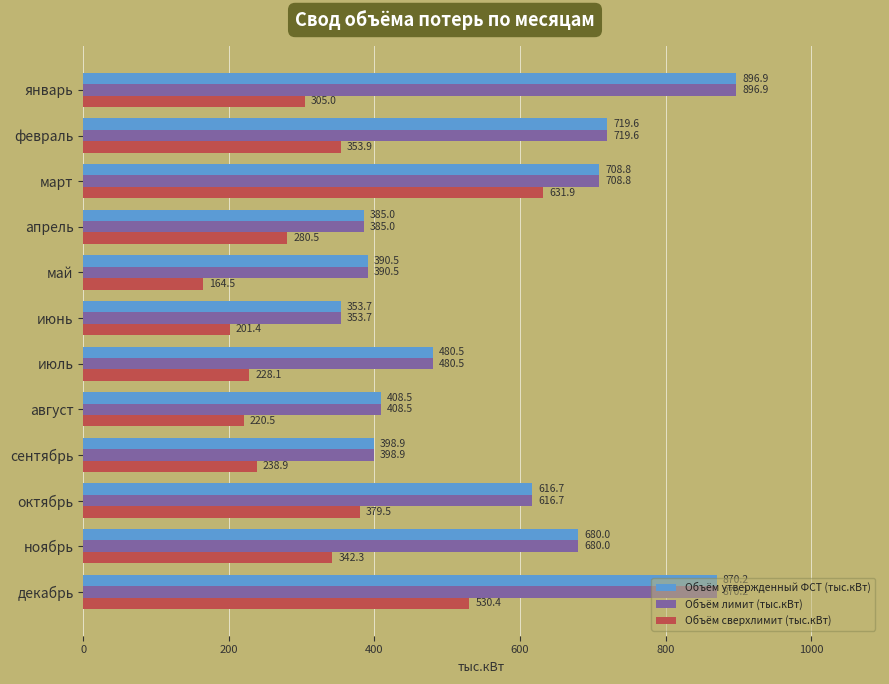

What is the sum of the Объём утвержденный ФСТ (тыс.кВт) values at август and апрель?

793.5